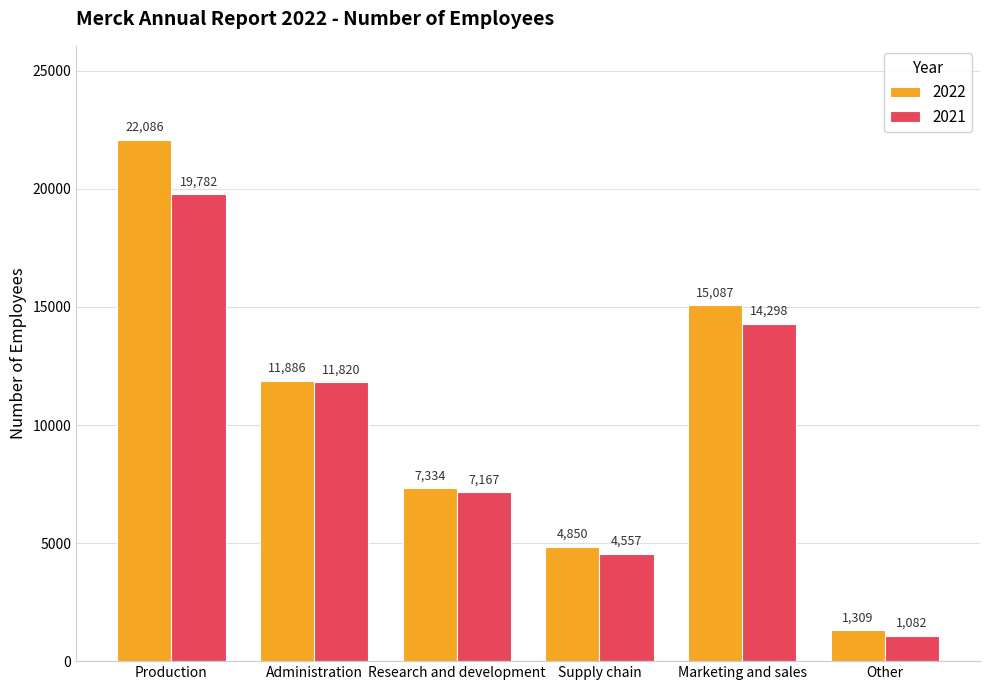

Count the number of data series in this chart.

2